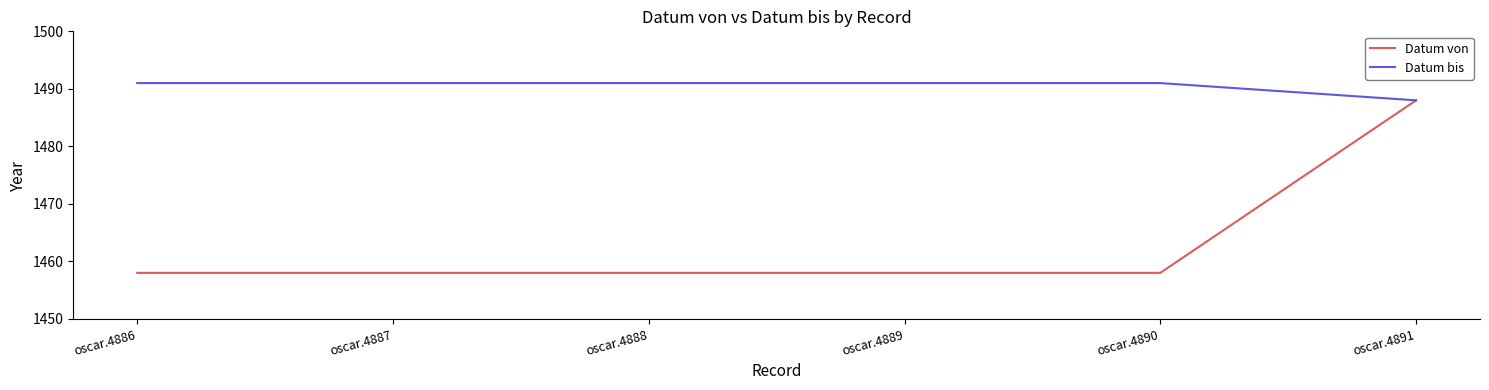

Which series has the widest spread of values?

Datum von